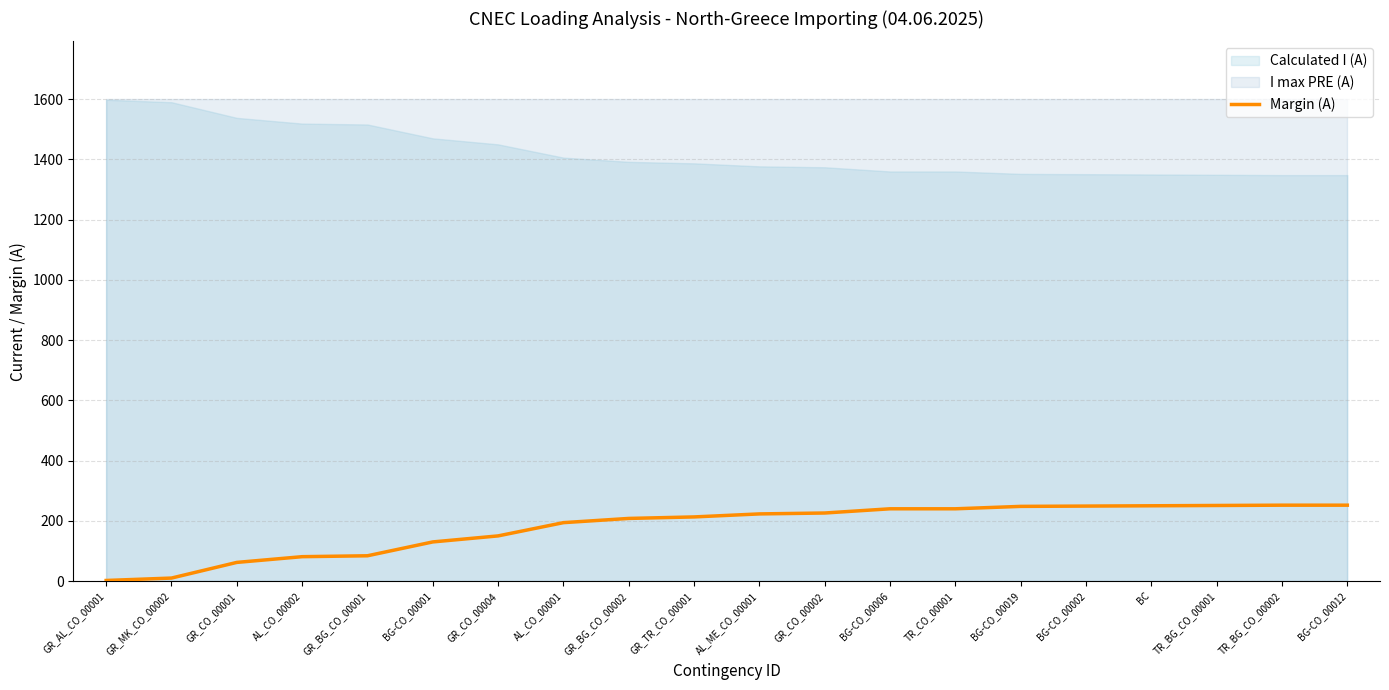

Is it true that the value at TR_CO_00001 is 158?

False